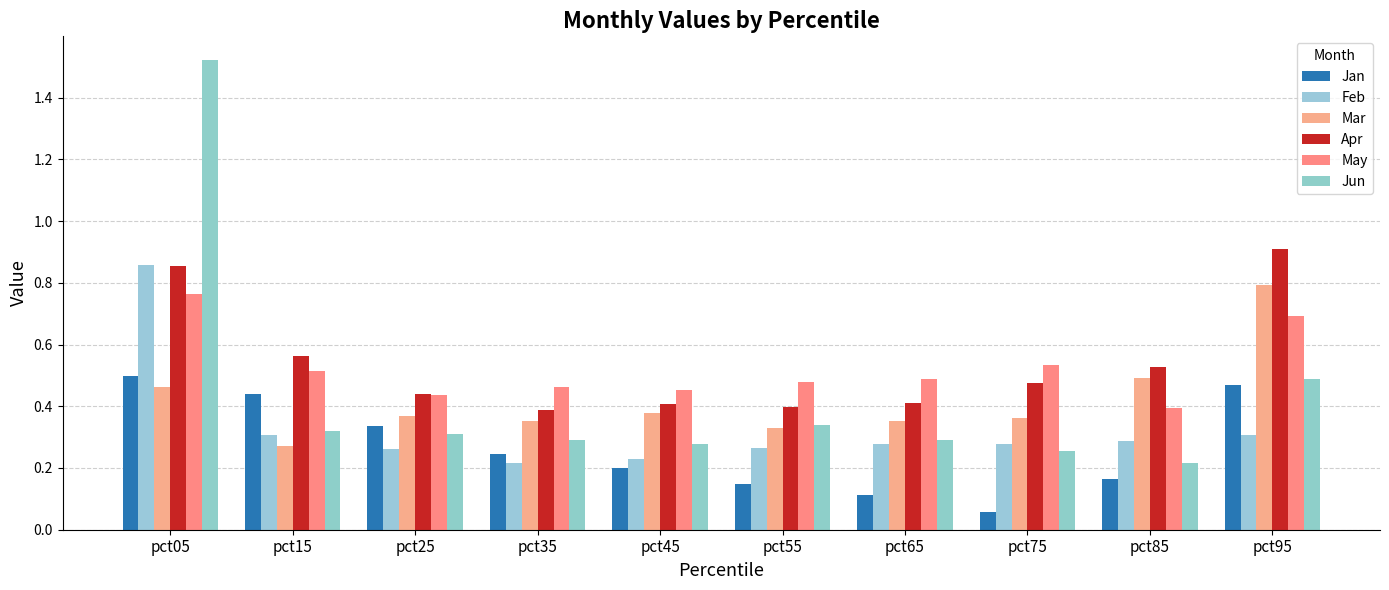

How many groups of bars are there?

10